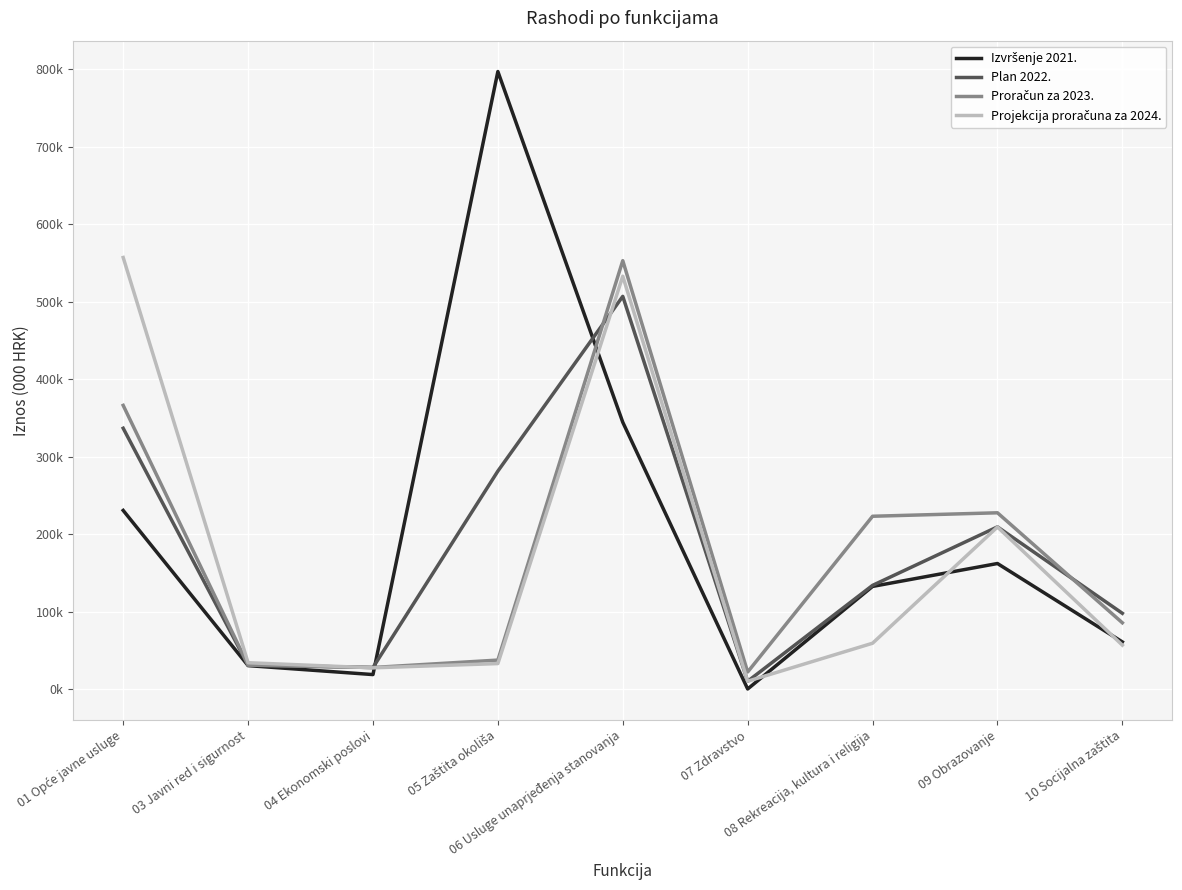

Which series ends up on top after the final intersection of Plan 2022. and Proračun za 2023.?

Plan 2022.